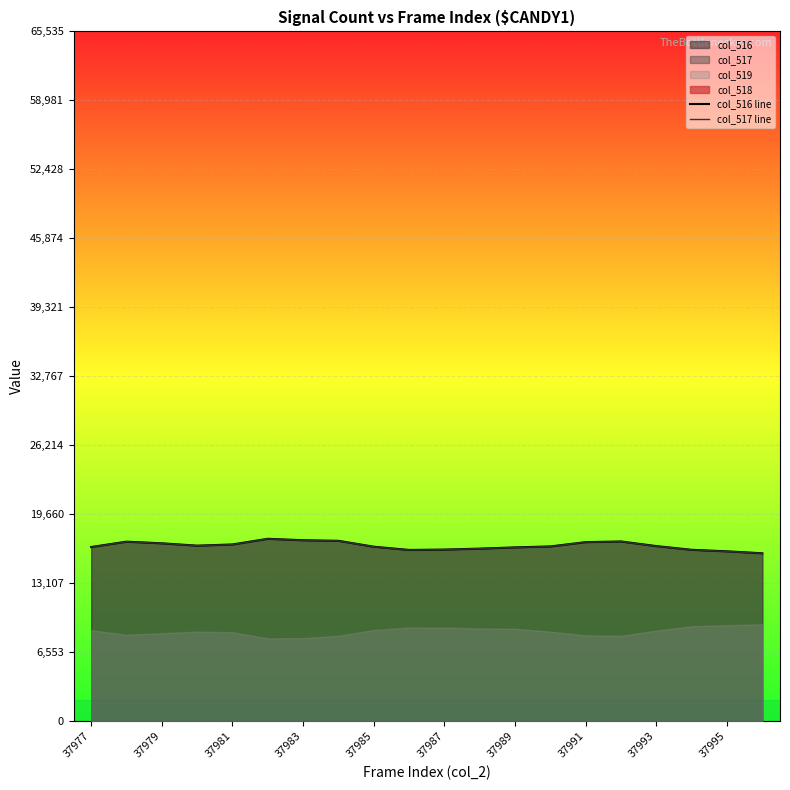

What is the maximum value for col_517 line?

17329